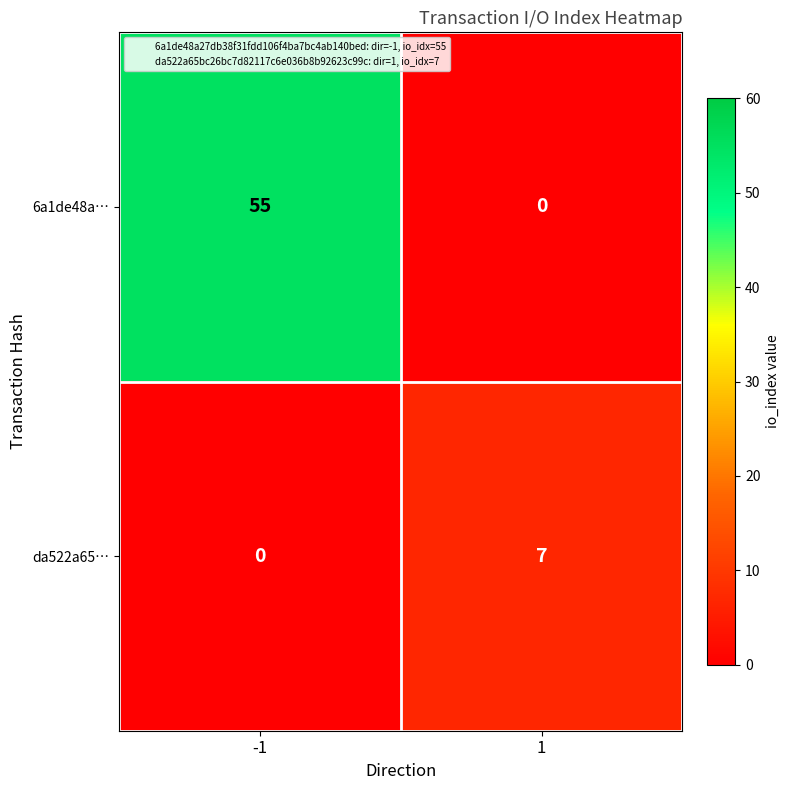

What is the highest value of the da522a65… series?

7